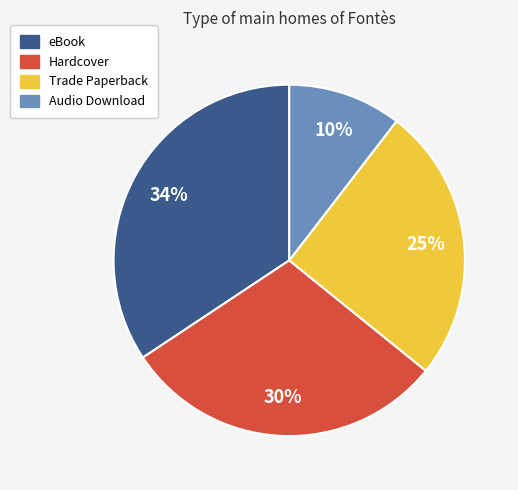

To the nearest percent, what percentage of the pie is Hardcover?

30%